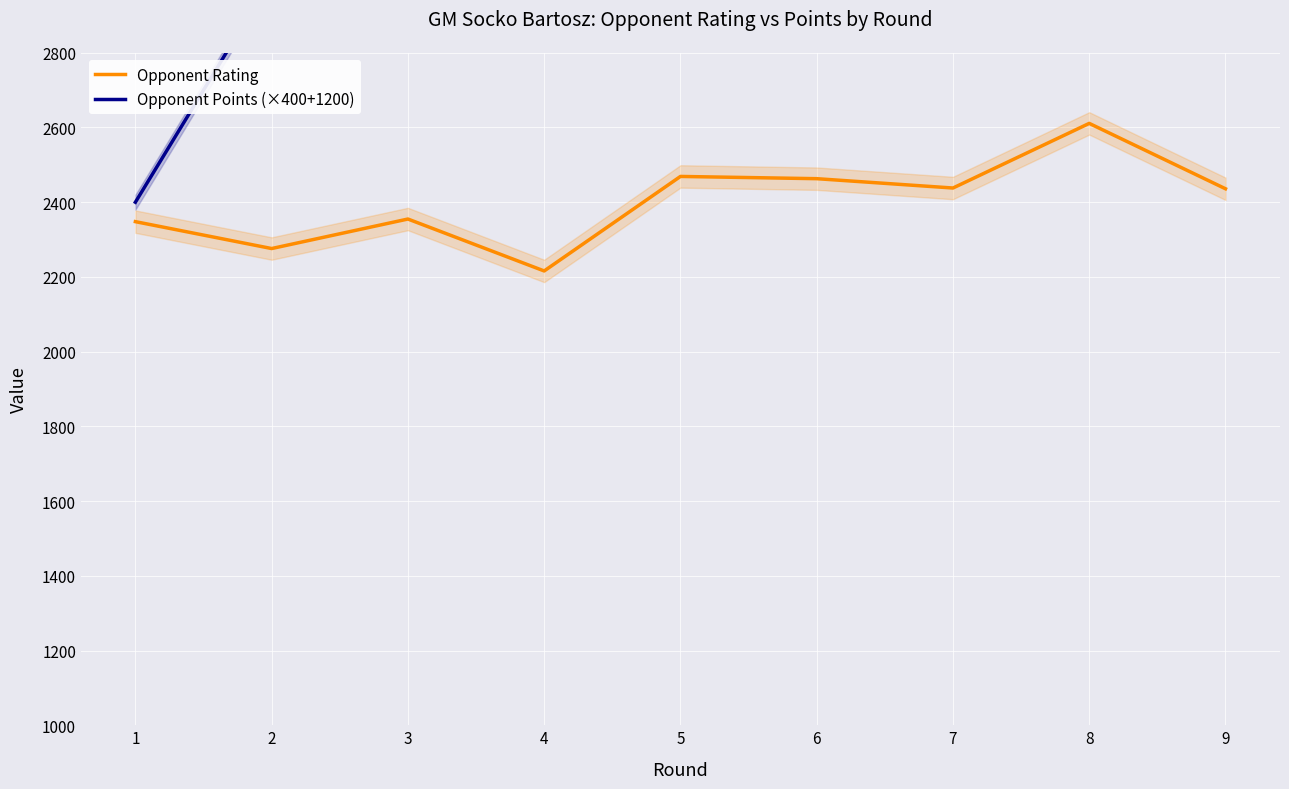

At which category does Opponent Rating reach its first local peak?

3